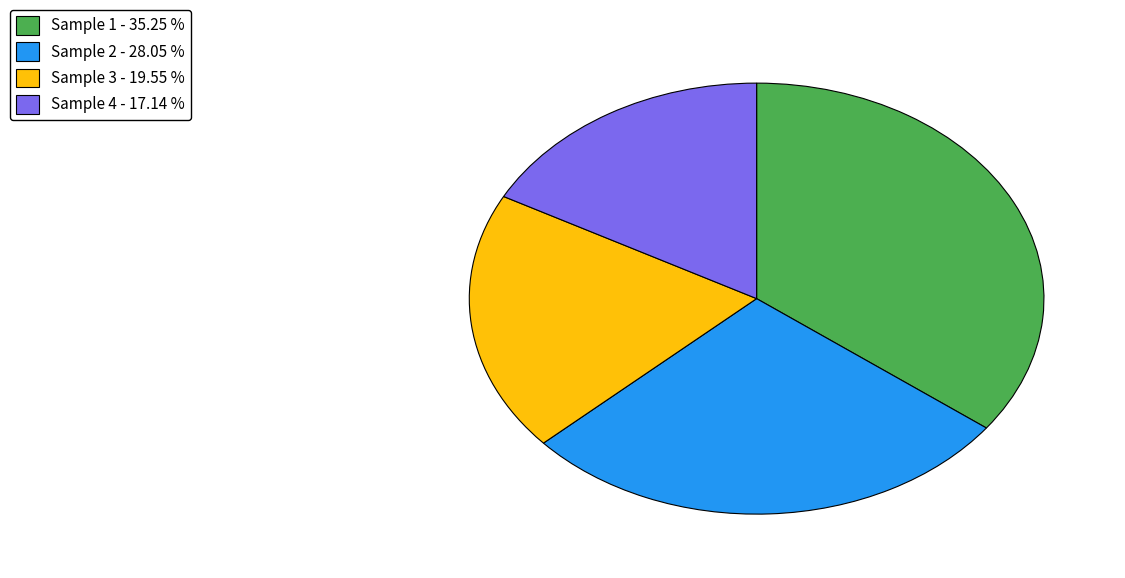

Approximately how many times larger is the value at Sample 1 compared to Sample 2?

1.3